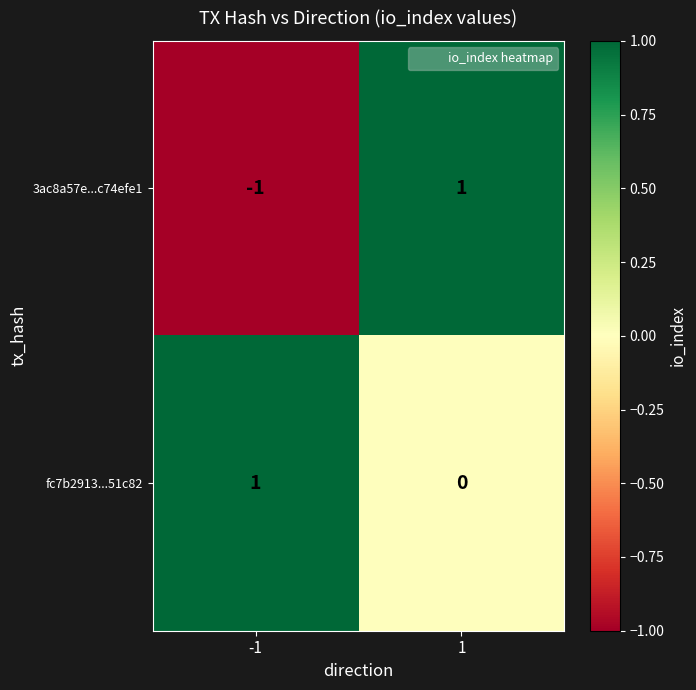

Which series has the largest range (max minus min)?

3ac8a57e...c74efe1